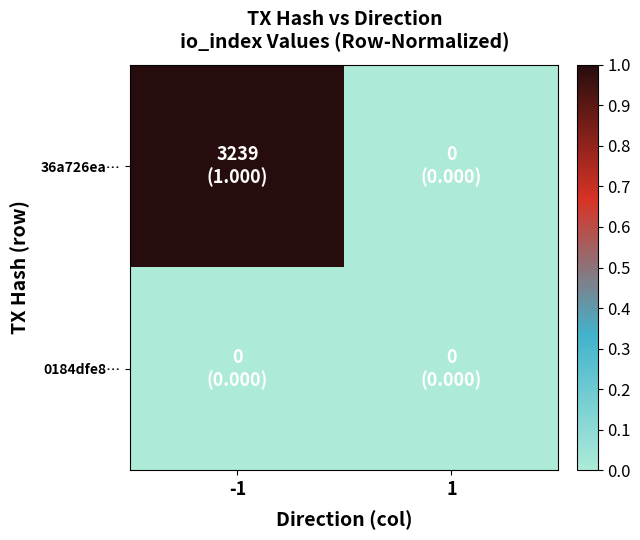

Which has a higher value, -1 or 1?

-1